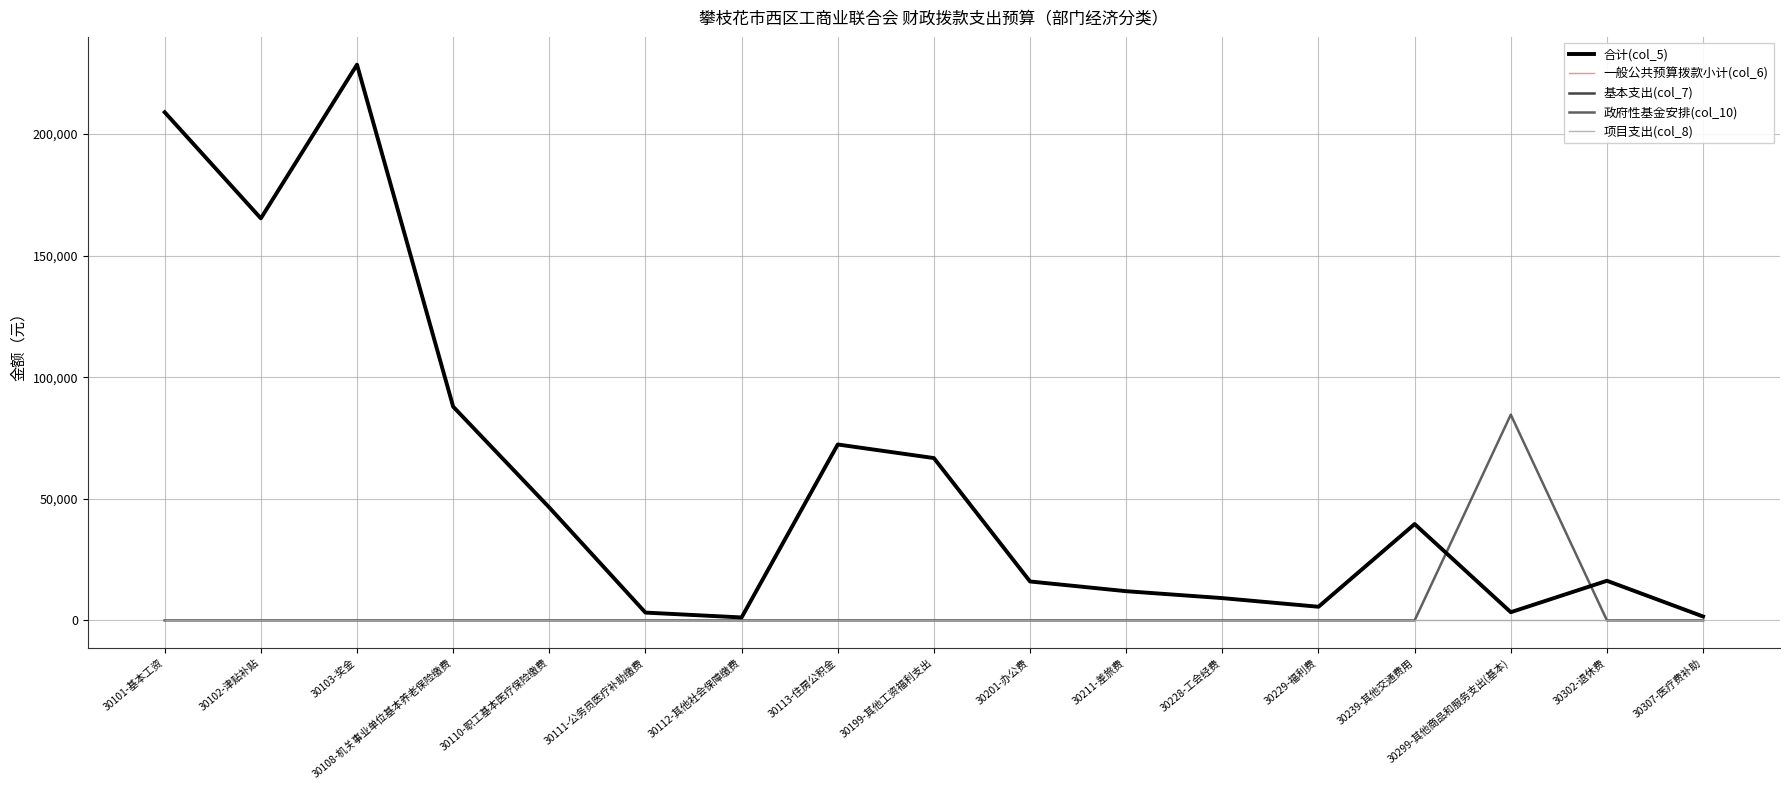

Is it true that 政府性基金安排(col_10) equals 0.0 at 30108-机关事业单位基本养老保险缴费?

True